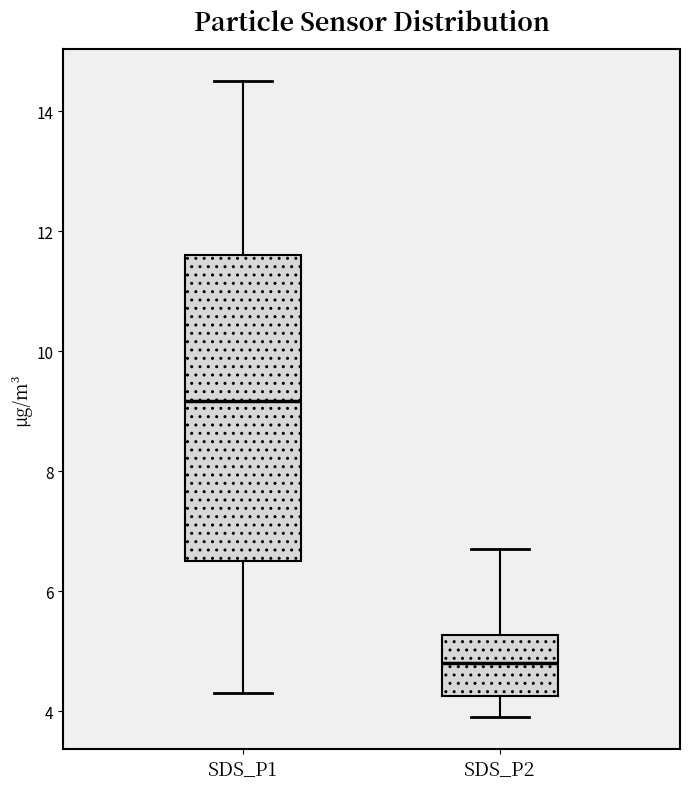

Where does the upper whisker of the box for SDS_P2 end on the y-axis? The values are not printed on the chart, so give them approximately, as read against the axis.

6.8